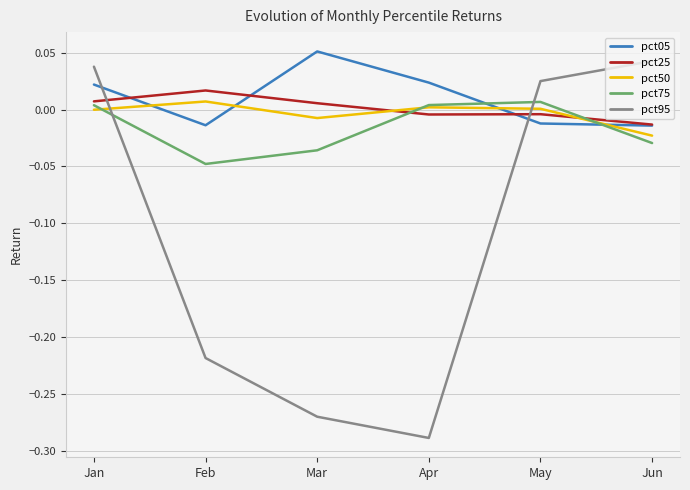

Which label corresponds to the largest value in the chart?

Mar